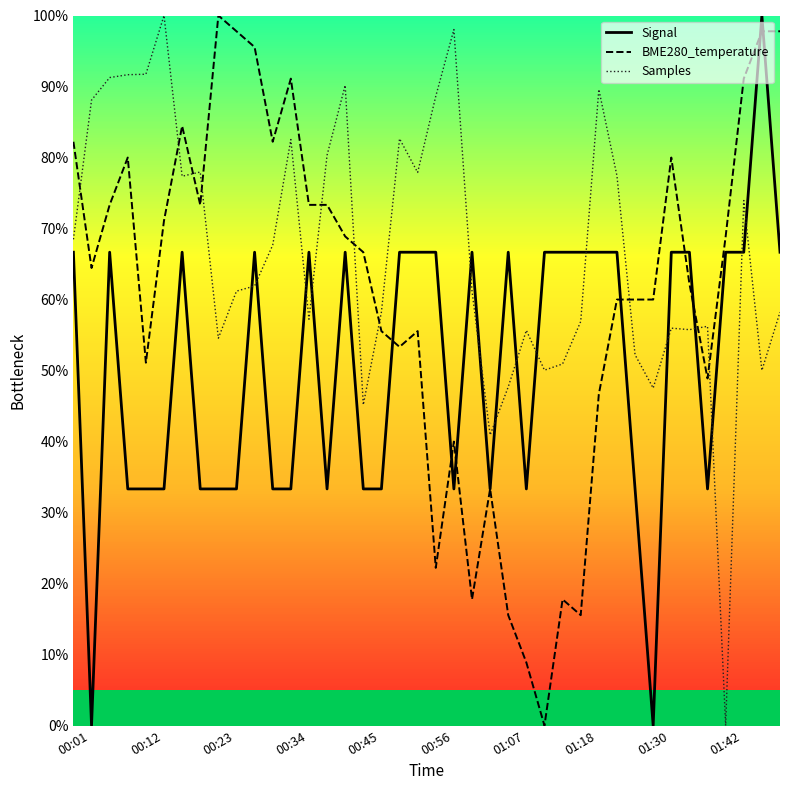

True or false: BME280_temperature has more than 0 points higher than both neighbors.

True